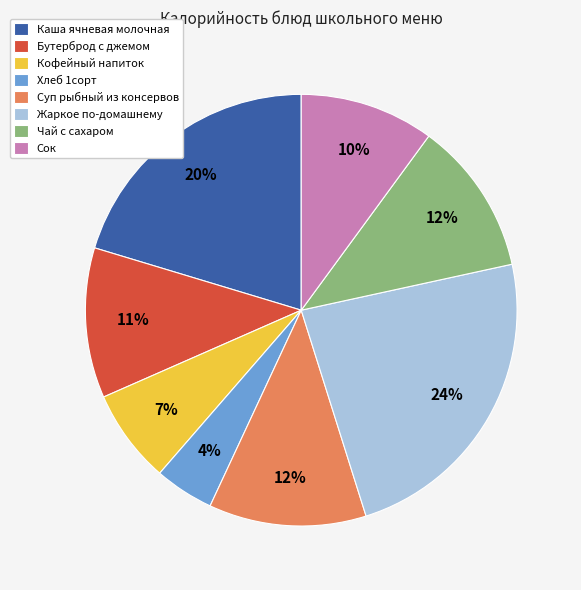

Is the sum of Жаркое по-домашнему and Сок greater than half?

No